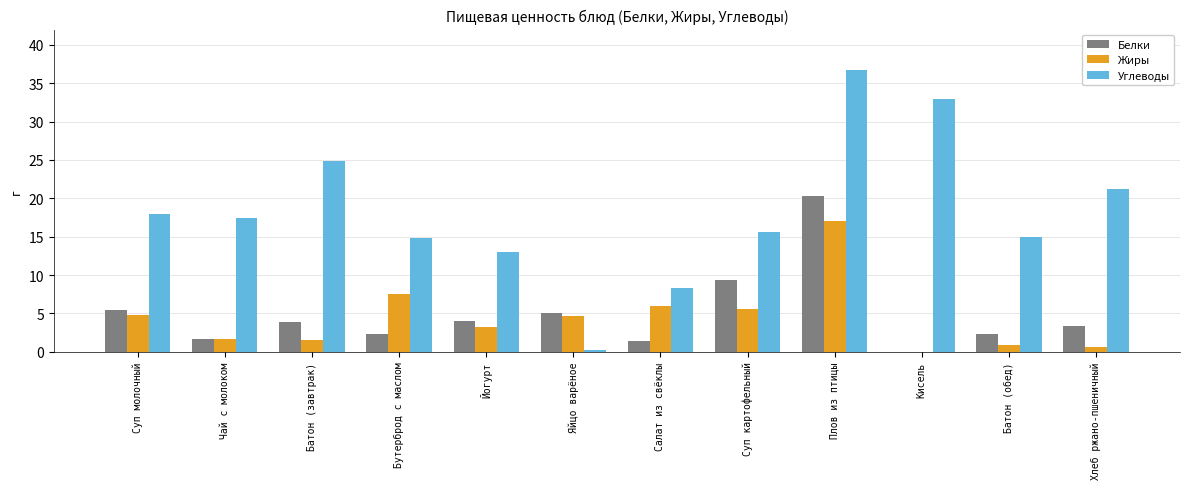

Between Яйцо варёное and Хлеб ржано-пшеничный, which series saw the biggest shift?

Углеводы